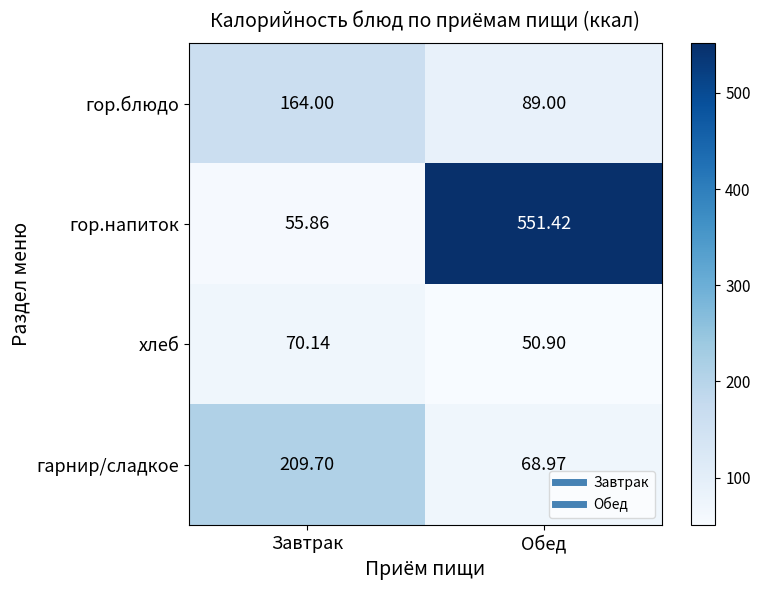

What is the maximum value shown in the chart?

551.4